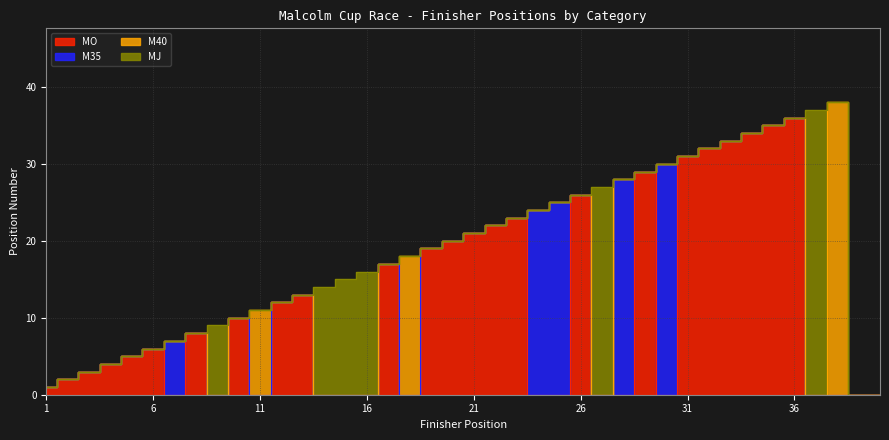

At which label is MJ closest to 18?

16